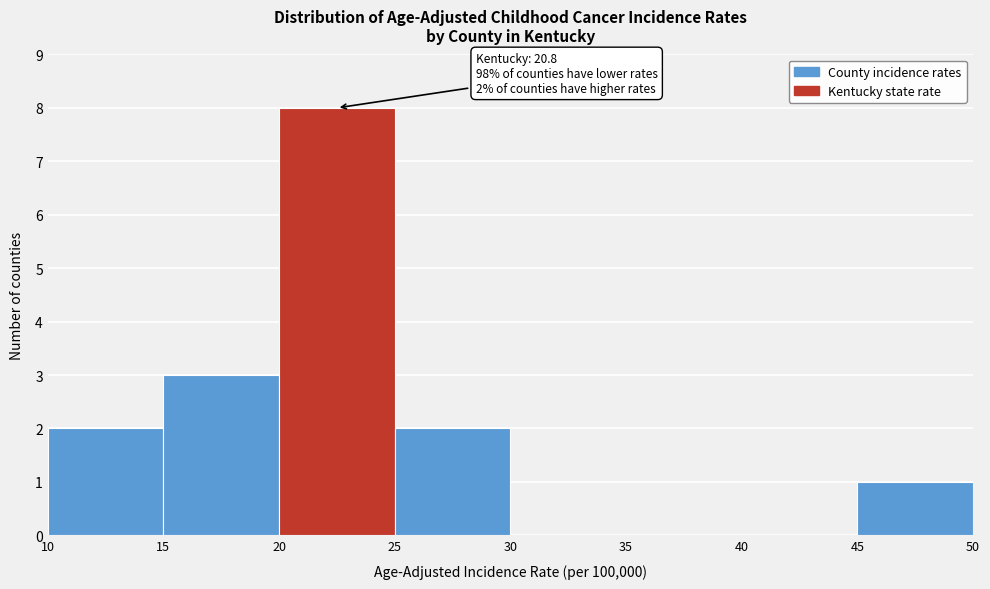

Which range on the x-axis has the tallest bar?

20 to 25